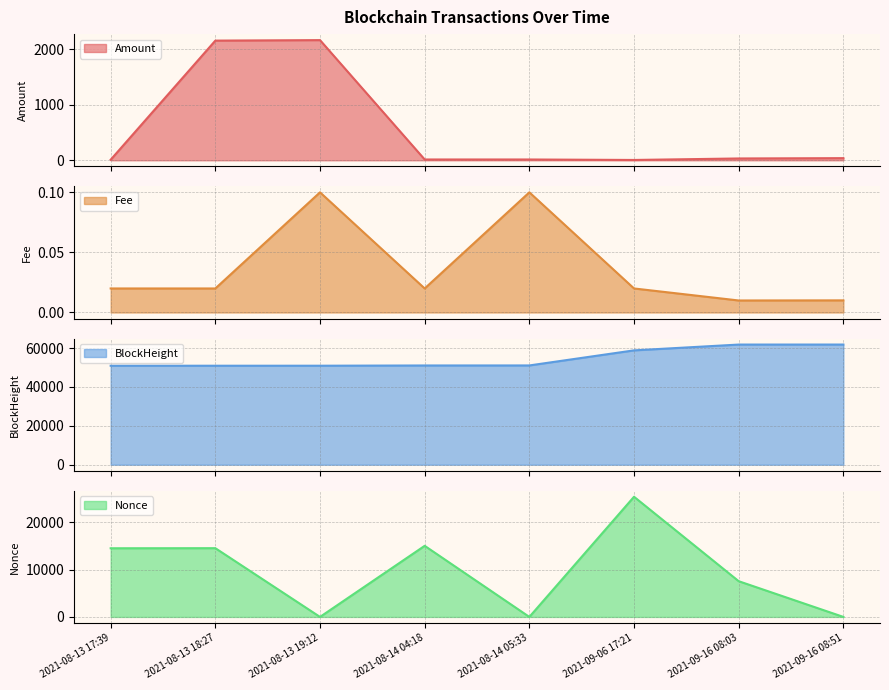

How many series are shown in this chart?

4